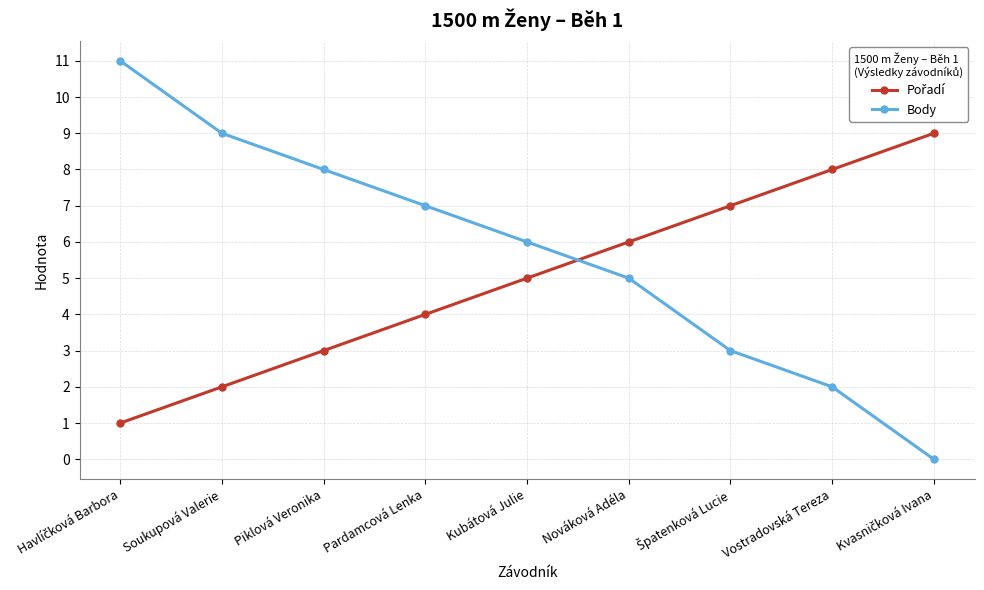

What is the average value of the Body series?

6